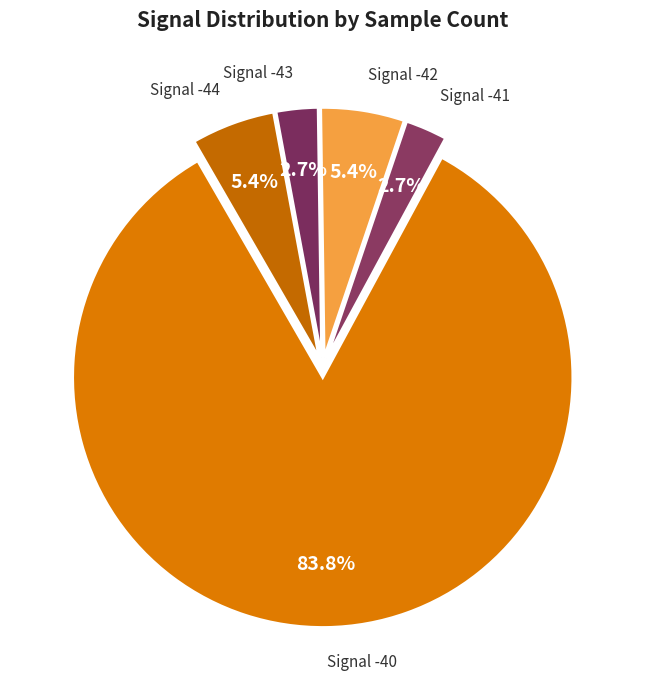

How many segments does this pie chart have?

5